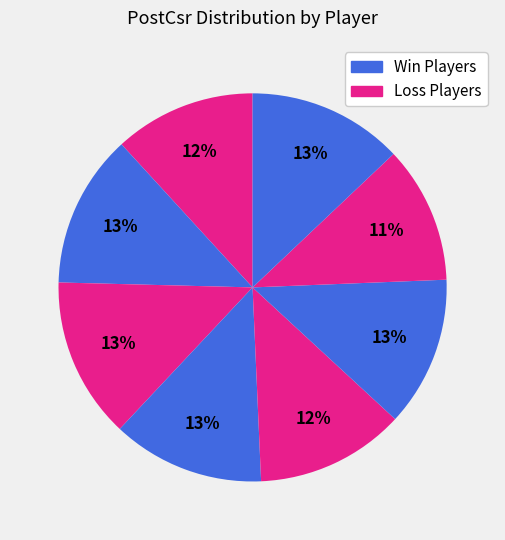

Count the number of slices in the pie.

8